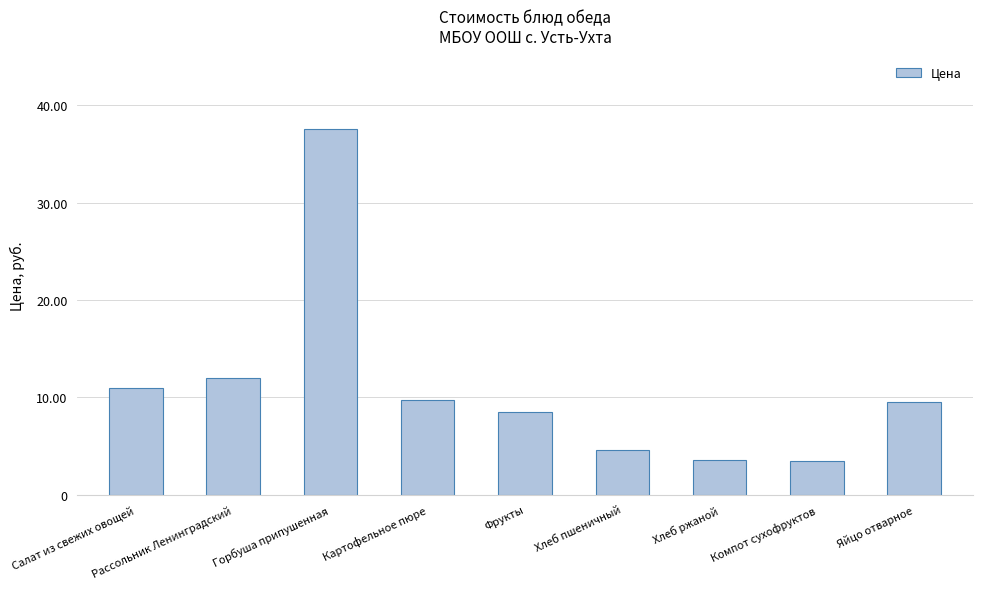

What is the value of the 9th bar from the left?

9.5